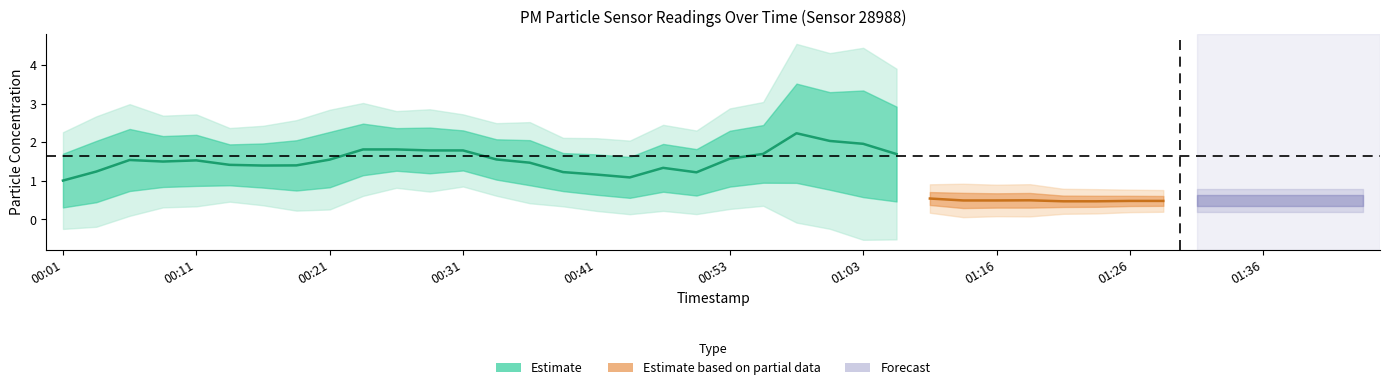

True or false: P2 has a value of 0.7 at 01:31.

False